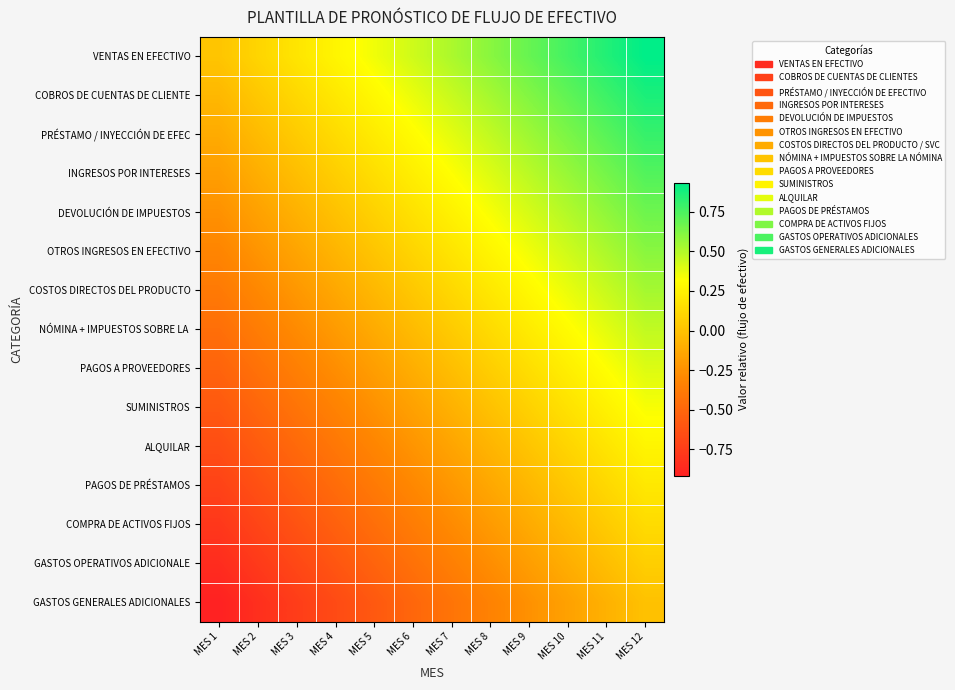

Which has a higher value, MES 5 or MES 10?

MES 10